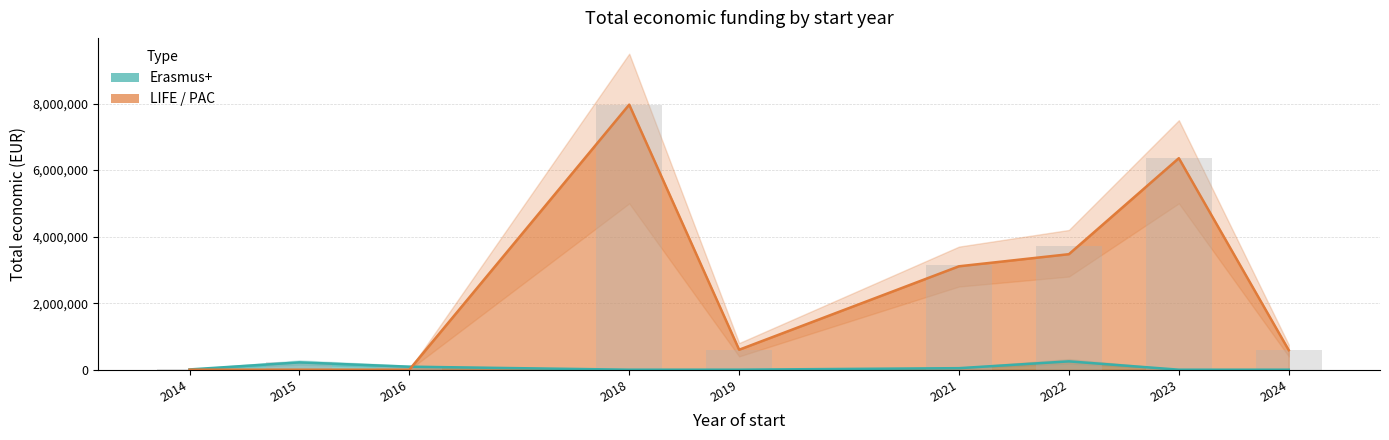

What is the difference between the maximum and minimum values in the LIFE / PAC series?

7967413